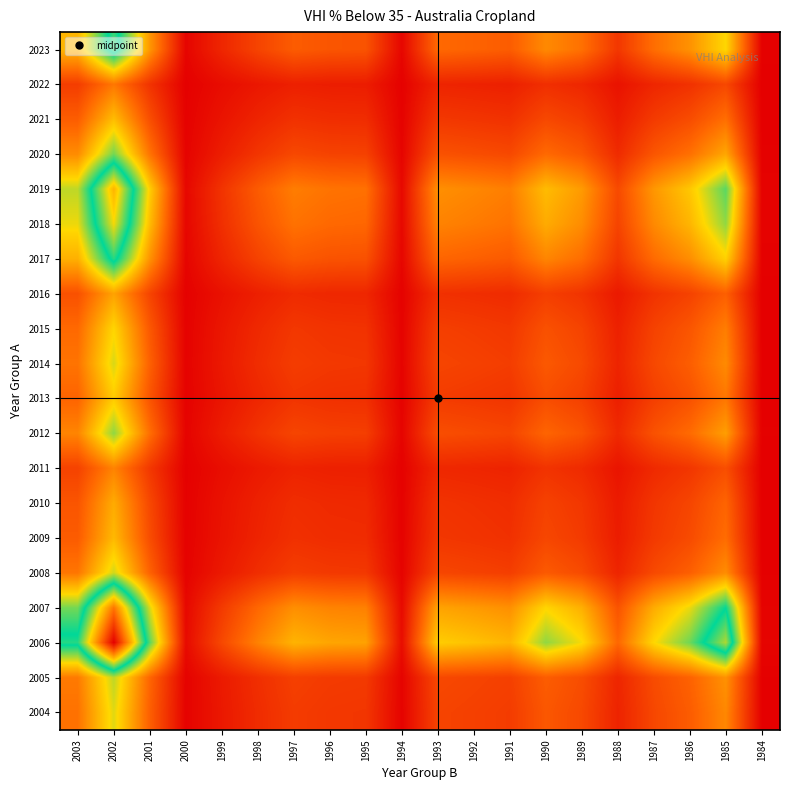

Reading right to left, what are all the values shown in this chart?

2023: 1984=0.3	1985=18.7	1986=13.1	1987=10.1	1988=5.2	1989=10.3	1990=12.4	1991=8.6	1992=9.2	1993=9.7	1994=0.7	1995=7.8	1996=7.9	1997=8.6	1998=6.4	1999=3.7	2000=0.6	2001=13.5	2002=30.4	2003=16.0
2022: 1984=0.1	1985=6.7	1986=4.7	1987=3.6	1988=1.9	1989=3.7	1990=4.5	1991=3.1	1992=3.3	1993=3.5	1994=0.3	1995=2.8	1996=2.9	1997=3.1	1998=2.3	1999=1.3	2000=0.2	2001=4.9	2002=11.0	2003=5.7
2021: 1984=0.2	1985=10.2	1986=7.1	1987=5.5	1988=2.8	1989=5.6	1990=6.8	1991=4.7	1992=5.0	1993=5.3	1994=0.4	1995=4.2	1996=4.3	1997=4.7	1998=3.5	1999=2.0	2000=0.3	2001=7.4	2002=16.6	2003=8.7
2020: 1984=0.2	1985=14.7	1986=10.3	1987=8.0	1988=4.1	1989=8.2	1990=9.8	1991=6.8	1992=7.2	1993=7.6	1994=0.6	1995=6.1	1996=6.3	1997=6.8	1998=5.0	1999=2.9	2000=0.5	2001=10.6	2002=24.0	2003=12.6
2019: 1984=0.4	1985=24.9	1986=17.4	1987=13.5	1988=6.9	1989=13.8	1990=16.5	1991=11.5	1992=12.2	1993=12.9	1994=1.0	1995=10.4	1996=10.6	1997=11.4	1998=8.5	1999=4.9	2000=0.8	2001=18.0	2002=40.5	2003=21.2
2018: 1984=0.4	1985=22.9	1986=16.0	1987=12.4	1988=6.3	1989=12.6	1990=15.1	1991=10.5	1992=11.2	1993=11.9	1994=0.9	1995=9.5	1996=9.7	1997=10.5	1998=7.8	1999=4.5	2000=0.7	2001=16.5	2002=37.2	2003=19.5
2017: 1984=0.3	1985=18.2	1986=12.7	1987=9.9	1988=5.1	1989=10.1	1990=12.1	1991=8.4	1992=9.0	1993=9.5	1994=0.7	1995=7.6	1996=7.7	1997=8.4	1998=6.2	1999=3.6	2000=0.6	2001=13.2	2002=29.7	2003=15.5
2016: 1984=0.1	1985=8.9	1986=6.2	1987=4.8	1988=2.5	1989=4.9	1990=5.9	1991=4.1	1992=4.4	1993=4.6	1994=0.4	1995=3.7	1996=3.8	1997=4.1	1998=3.0	1999=1.7	2000=0.3	2001=6.4	2002=14.5	2003=7.6
2015: 1984=0.2	1985=11.4	1986=8.0	1987=6.2	1988=3.2	1989=6.3	1990=7.6	1991=5.3	1992=5.6	1993=5.9	1994=0.5	1995=4.7	1996=4.8	1997=5.2	1998=3.9	1999=2.2	2000=0.4	2001=8.2	2002=18.6	2003=9.7
2014: 1984=0.2	1985=12.5	1986=8.7	1987=6.8	1988=3.5	1989=6.9	1990=8.3	1991=5.7	1992=6.1	1993=6.5	1994=0.5	1995=5.2	1996=5.3	1997=5.7	1998=4.3	1999=2.4	2000=0.4	2001=9.0	2002=20.3	2003=10.6
2013: 1984=0.2	1985=10.9	1986=7.6	1987=5.9	1988=3.0	1989=6.0	1990=7.2	1991=5.0	1992=5.3	1993=5.6	1994=0.4	1995=4.5	1996=4.6	1997=5.0	1998=3.7	1999=2.1	2000=0.4	2001=7.9	2002=17.7	2003=9.3
2012: 1984=0.2	1985=14.1	1986=9.9	1987=7.6	1988=3.9	1989=7.8	1990=9.3	1991=6.5	1992=6.9	1993=7.3	1994=0.6	1995=5.9	1996=6.0	1997=6.5	1998=4.8	1999=2.8	2000=0.5	2001=10.2	2002=22.9	2003=12.0
2011: 1984=0.1	1985=7.3	1986=5.1	1987=4.0	1988=2.0	1989=4.0	1990=4.8	1991=3.4	1992=3.6	1993=3.8	1994=0.3	1995=3.0	1996=3.1	1997=3.4	1998=2.5	1999=1.4	2000=0.2	2001=5.3	2002=11.9	2003=6.2
2010: 1984=0.2	1985=9.3	1986=6.5	1987=5.1	1988=2.6	1989=5.2	1990=6.2	1991=4.3	1992=4.6	1993=4.8	1994=0.4	1995=3.9	1996=4.0	1997=4.3	1998=3.2	1999=1.8	2000=0.3	2001=6.7	2002=15.2	2003=8.0
2009: 1984=0.2	1985=10.0	1986=7.0	1987=5.4	1988=2.8	1989=5.5	1990=6.6	1991=4.6	1992=4.9	1993=5.2	1994=0.4	1995=4.2	1996=4.2	1997=4.6	1998=3.4	1999=2.0	2000=0.3	2001=7.2	2002=16.3	2003=8.5
2008: 1984=0.2	1985=12.7	1986=8.9	1987=6.9	1988=3.5	1989=7.0	1990=8.4	1991=5.8	1992=6.2	1993=6.6	1994=0.5	1995=5.3	1996=5.4	1997=5.8	1998=4.3	1999=2.5	2000=0.4	2001=9.1	2002=20.6	2003=10.8
2007: 1984=0.5	1985=28.0	1986=19.6	1987=15.2	1988=7.8	1989=15.5	1990=18.6	1991=12.9	1992=13.8	1993=14.5	1994=1.1	1995=11.7	1996=11.9	1997=12.8	1998=9.6	1999=5.5	2000=0.9	2001=20.2	2002=45.6	2003=23.9
2006: 1984=0.6	1985=34.5	1986=24.2	1987=18.7	1988=9.6	1989=19.1	1990=22.9	1991=15.9	1992=17.0	1993=17.9	1994=1.4	1995=14.4	1996=14.7	1997=15.8	1998=11.8	1999=6.8	2000=1.1	2001=24.9	2002=56.2	2003=29.5
2005: 1984=0.2	1985=13.1	1986=9.1	1987=7.1	1988=3.6	1989=7.2	1990=8.7	1991=6.0	1992=6.4	1993=6.8	1994=0.5	1995=5.4	1996=5.6	1997=6.0	1998=4.5	1999=2.6	2000=0.4	2001=9.4	2002=21.3	2003=11.2
2004: 1984=0.2	1985=12.3	1986=8.6	1987=6.7	1988=3.4	1989=6.8	1990=8.1	1991=5.7	1992=6.0	1993=6.4	1994=0.5	1995=5.1	1996=5.2	1997=5.6	1998=4.2	1999=2.4	2000=0.4	2001=8.9	2002=20.0	2003=10.5